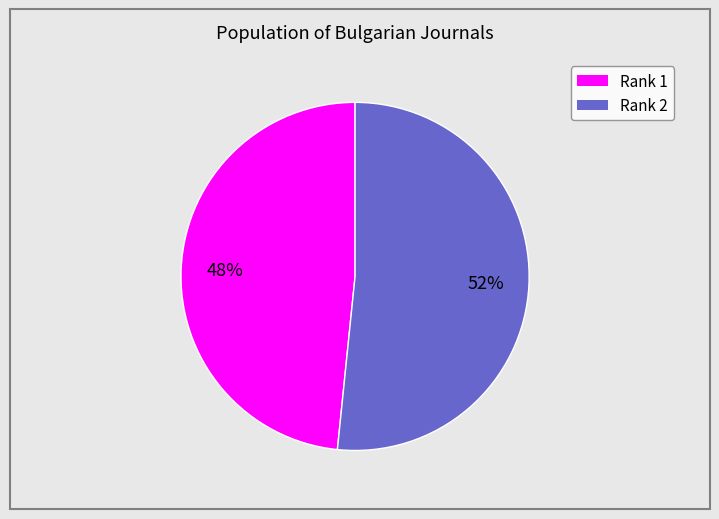

Is it true that Rank 2 is 40% of the pie?

False